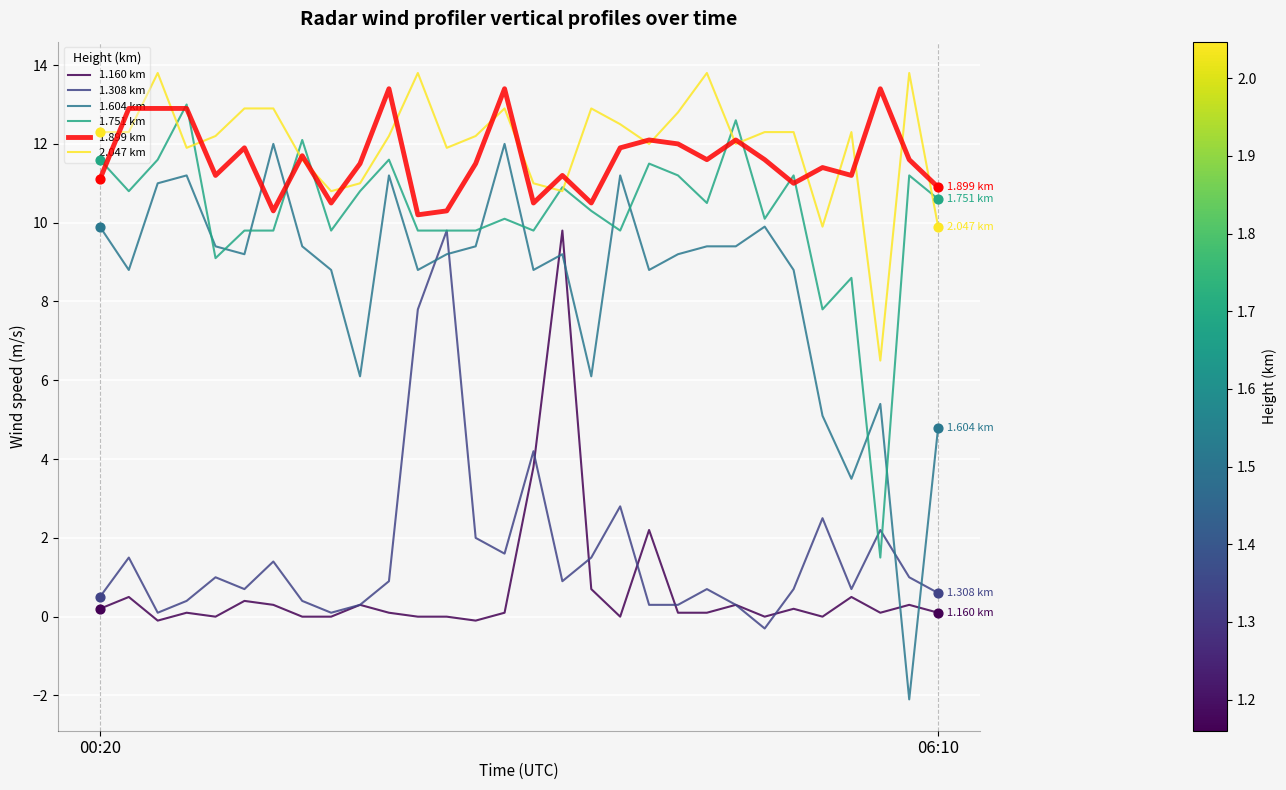

Which series has the largest range (max minus min)?

1.604 km